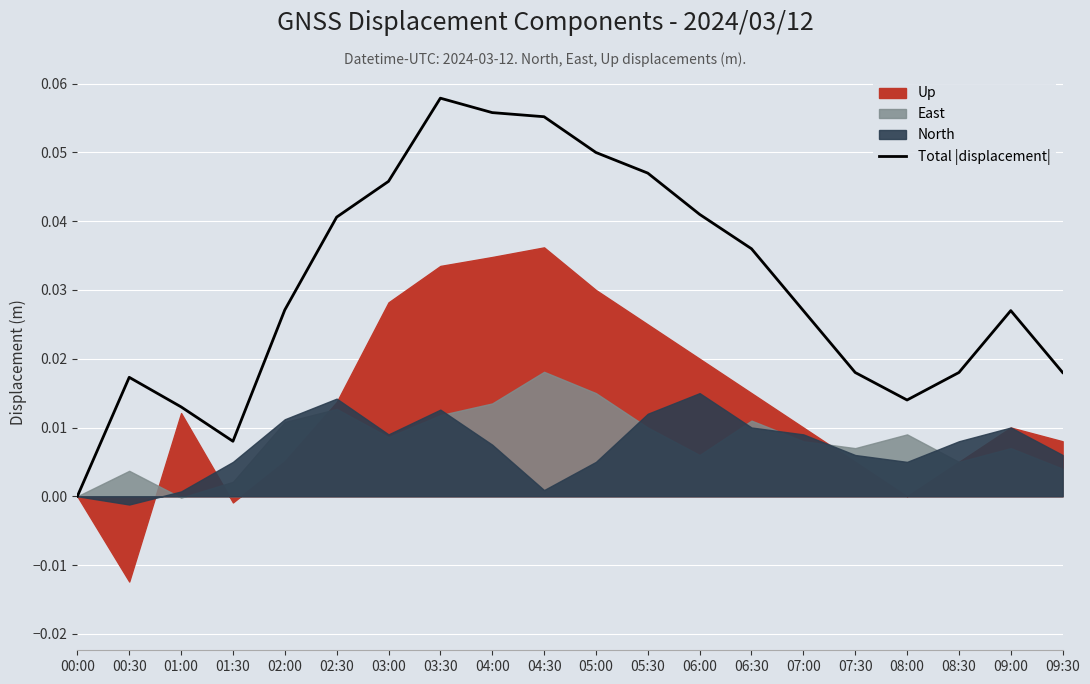

Is it true that the value at 08:00 is 0.0?

True